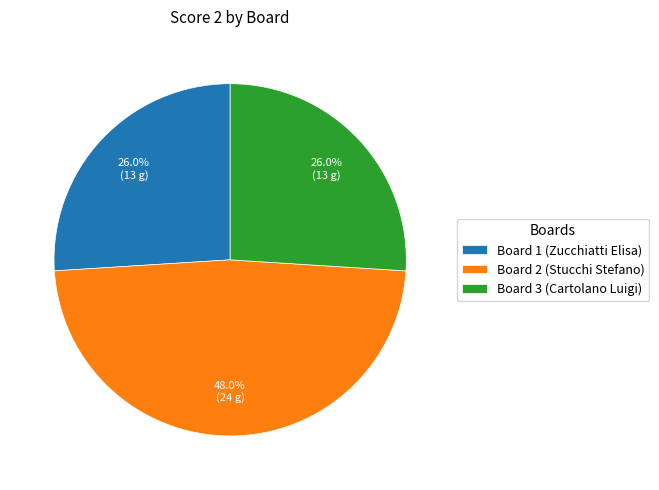

Which has a higher value, Board 2 (Stucchi Stefano) or Board 3 (Cartolano Luigi)?

Board 2 (Stucchi Stefano)